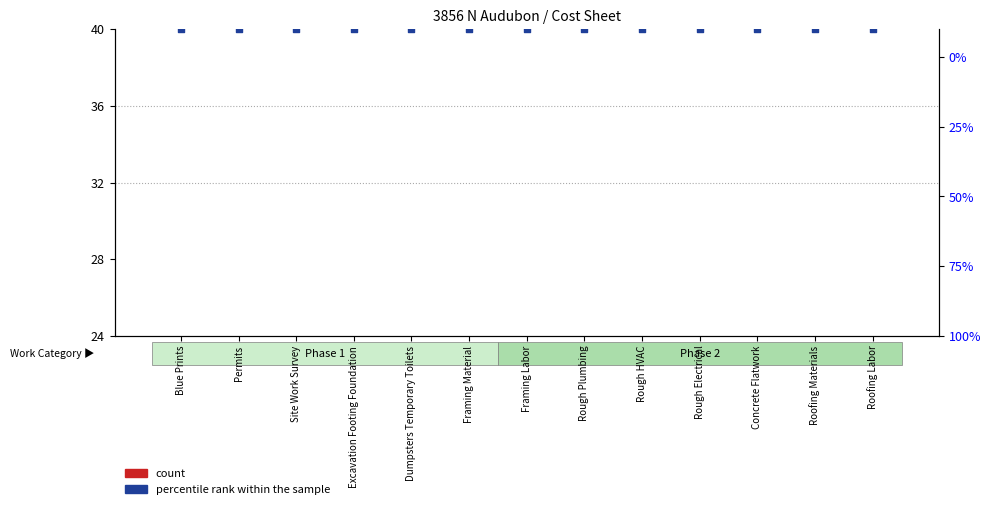

Which series has the largest total across all categories?

percentile rank within the sample